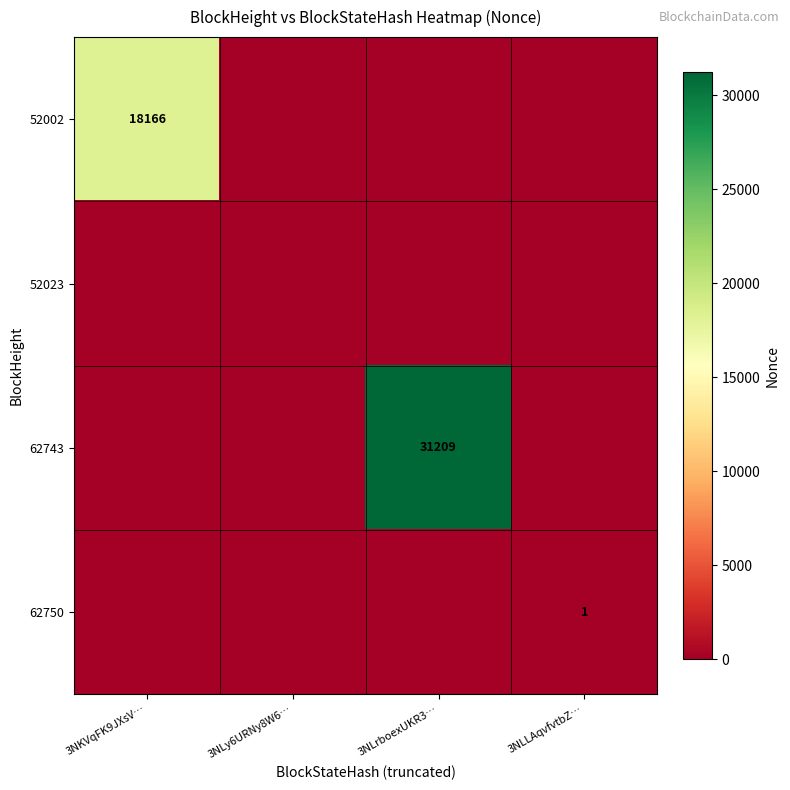

The value of 52002 at 3NKVqFK9JXsV… is 18166. True or false?

True